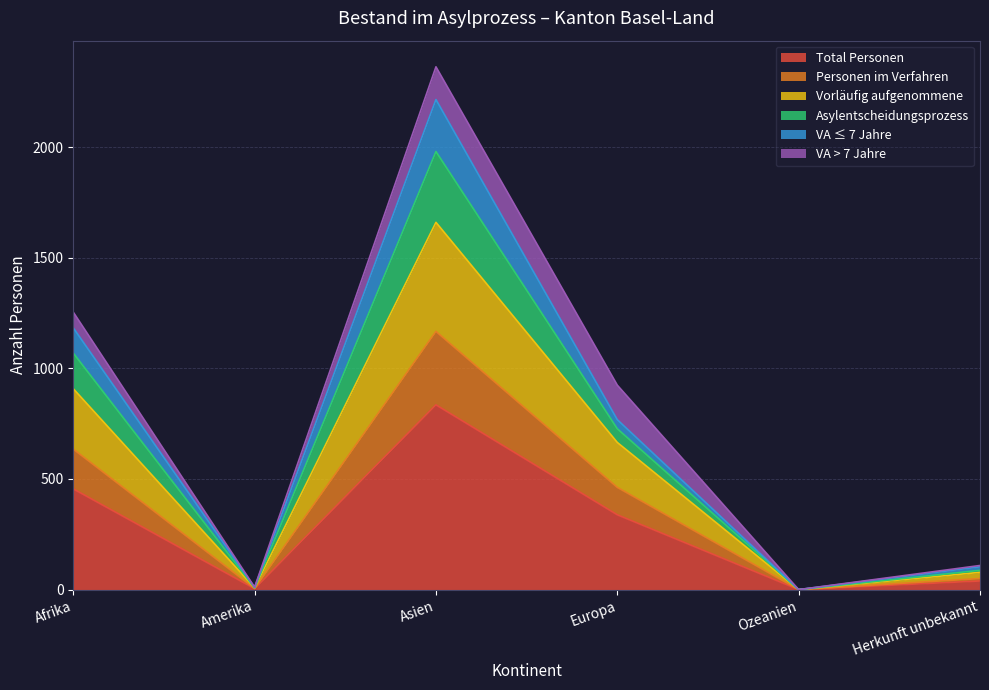

Read the Total Personen value at Asien.

835